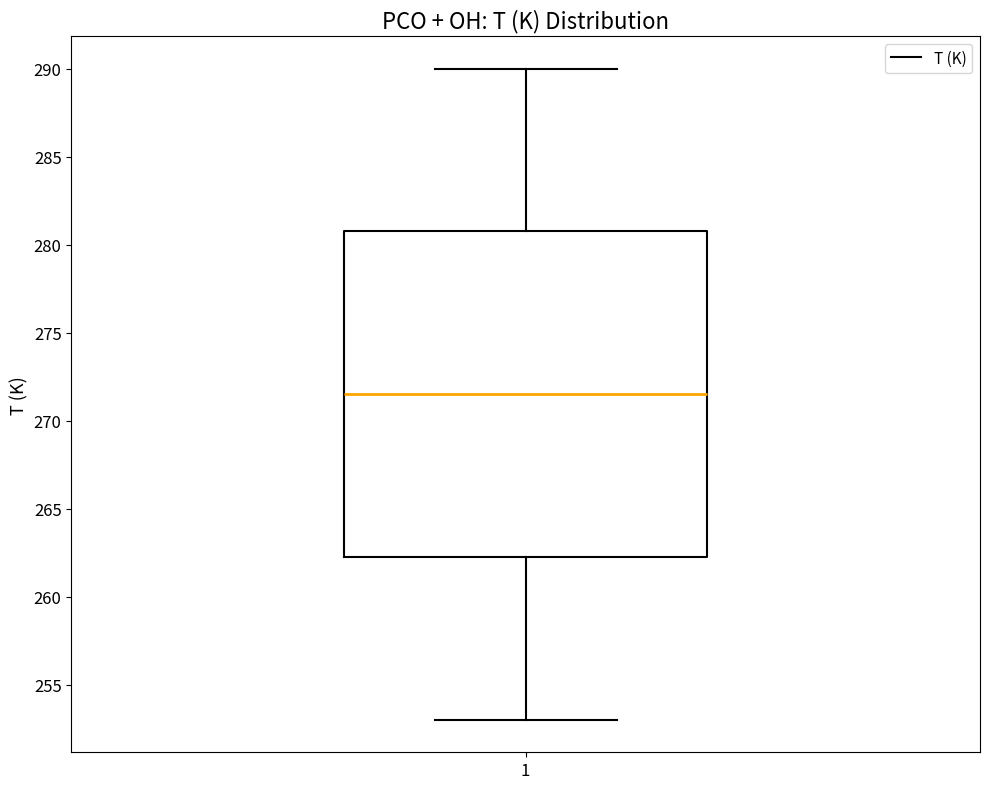

Where does the upper whisker of the box at x = 1 end on the y-axis? The values are not printed on the chart, so give them approximately, as read against the axis.

290.0